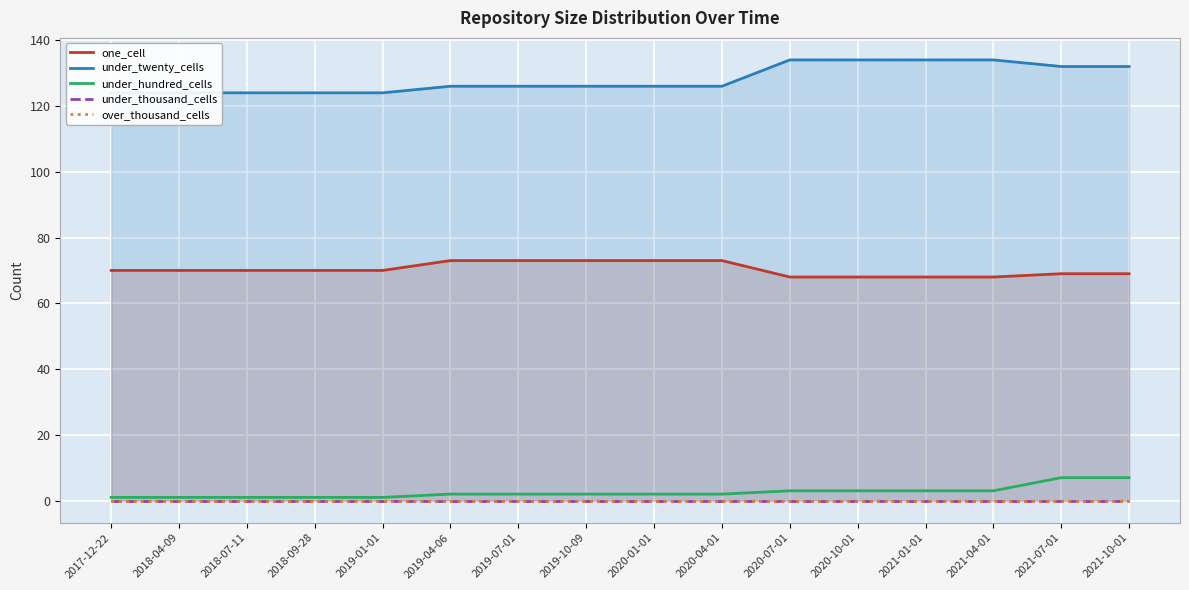

List the labels in order of under_thousand_cells value, smallest first.

2017-12-22, 2018-04-09, 2018-07-11, 2018-09-28, 2019-01-01, 2019-04-06, 2019-07-01, 2019-10-09, 2020-01-01, 2020-04-01, 2020-07-01, 2020-10-01, 2021-01-01, 2021-04-01, 2021-07-01, 2021-10-01